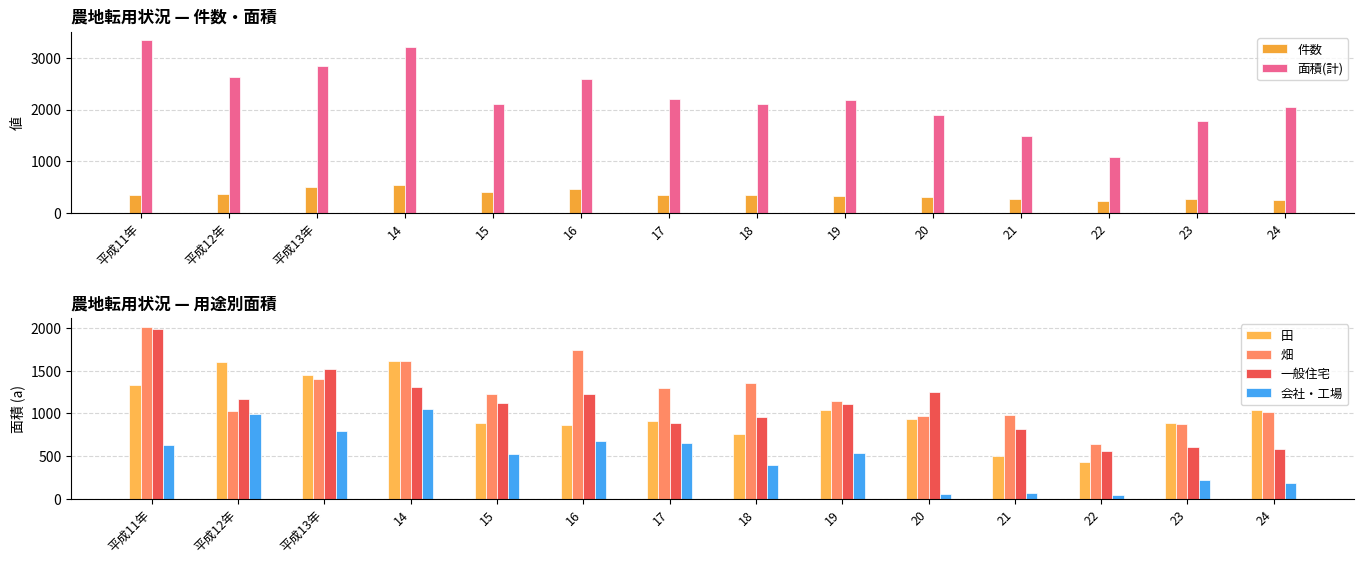

Rank the series by their maximum value, from highest to lowest.

面積(計), 畑, 一般住宅, 田, 会社・工場, 件数